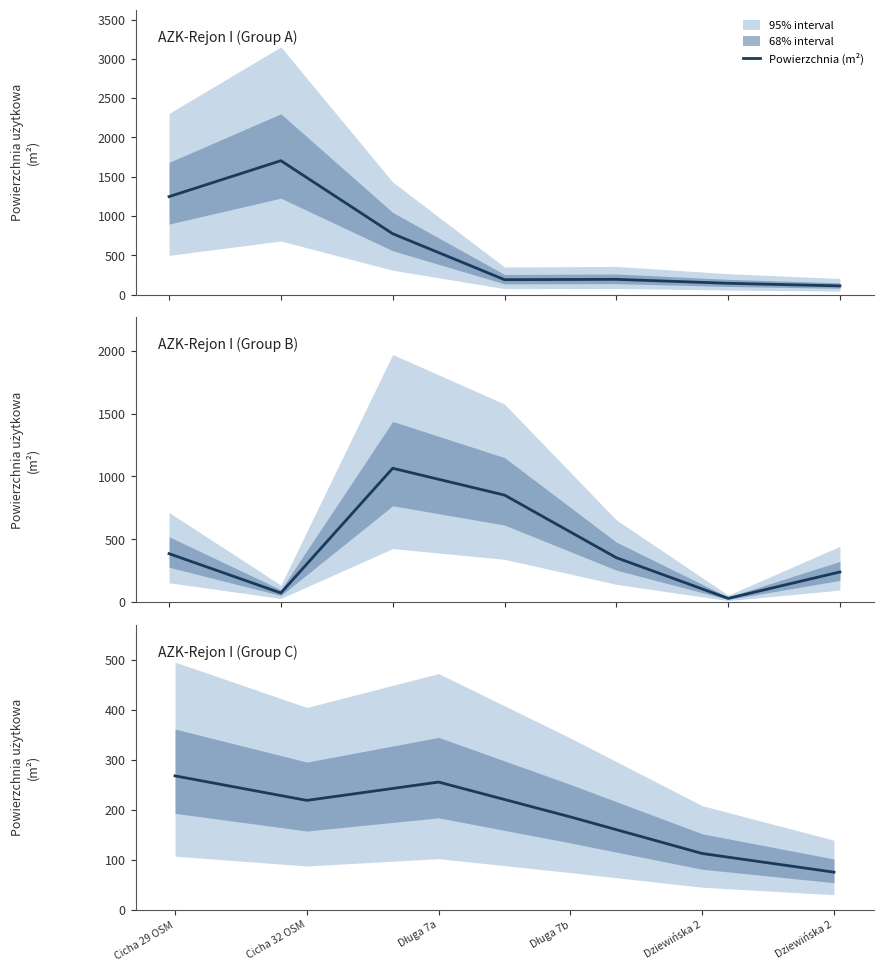

Which category has the lowest value across all series?

Dziewińska 2